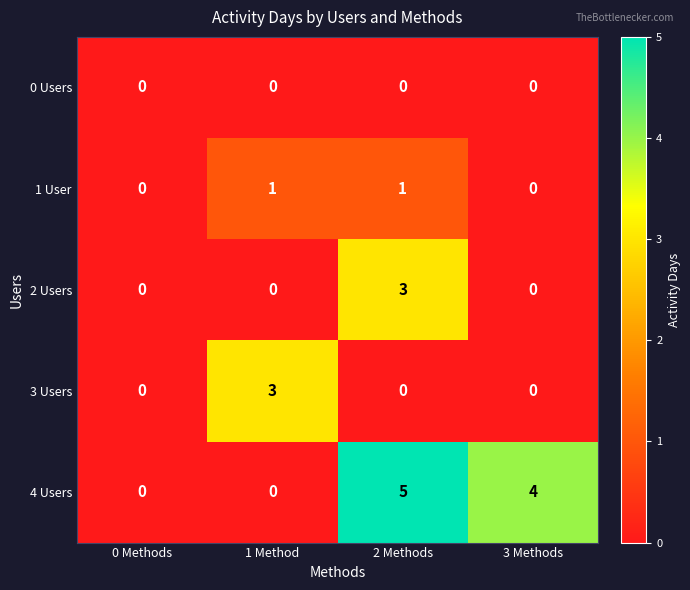

What is the difference between the highest and lowest values at 3 Methods?

4